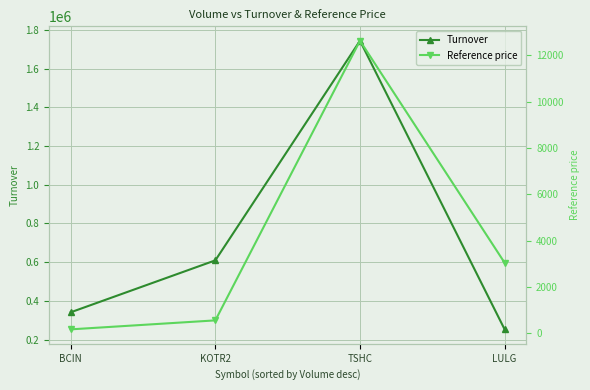

At TSHC, list the series in order from smallest to largest.

Reference price, Turnover